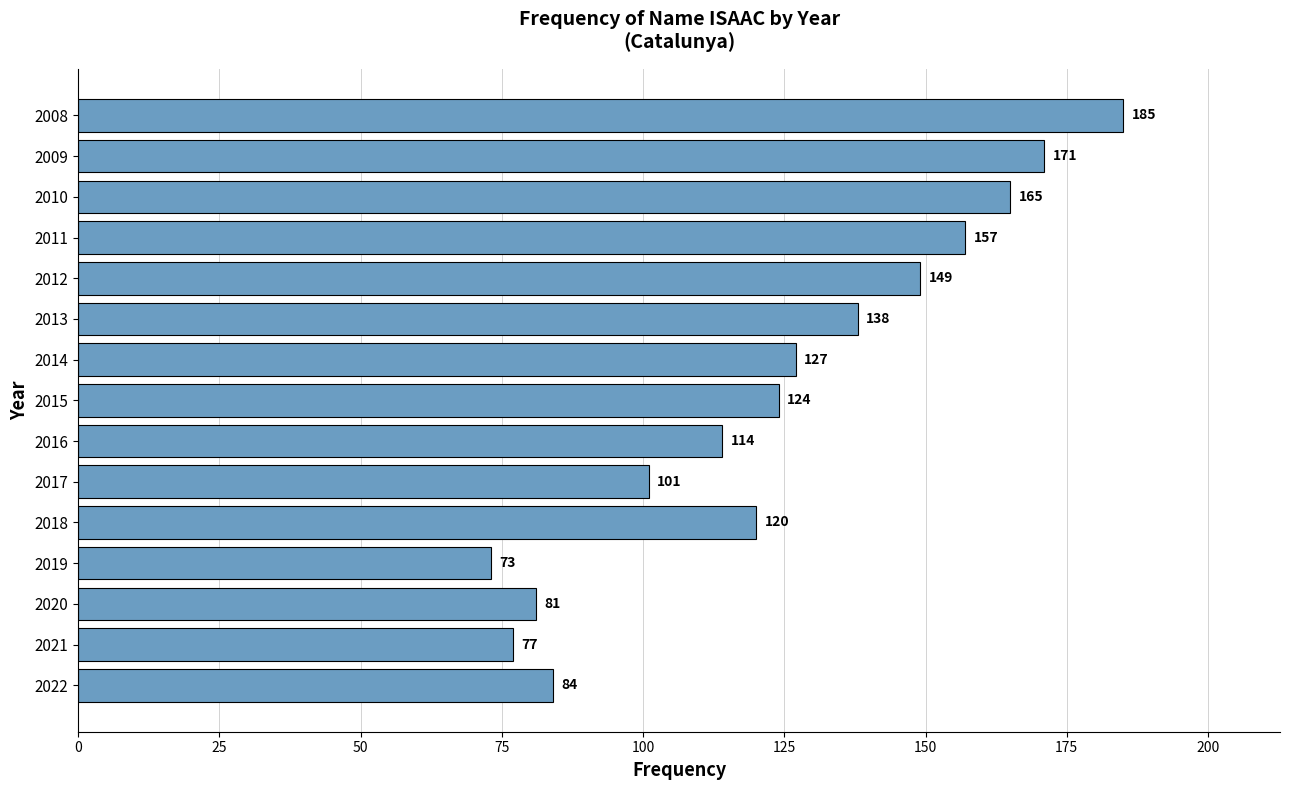

Reading top to bottom, what are all the values shown in this chart?

185	171	165	157	149	138	127	124	114	101	120	73	81	77	84